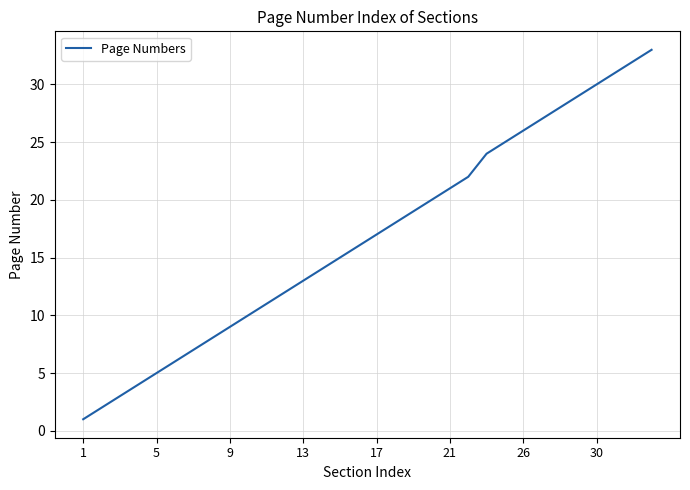

What is the maximum value shown in the chart?

33